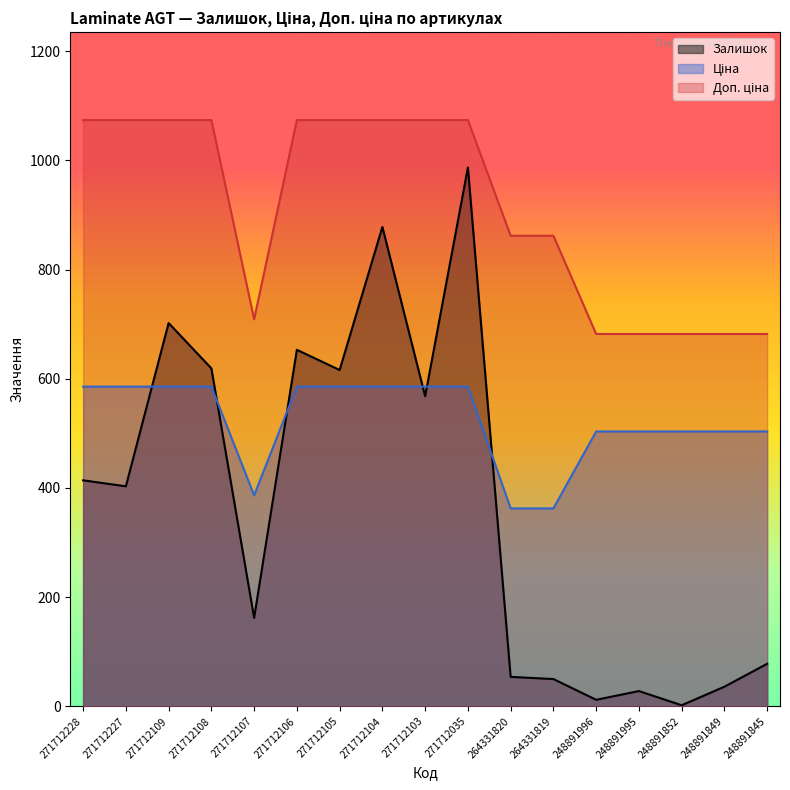

True or false: Ціна and Доп. ціна cross at least once.

False